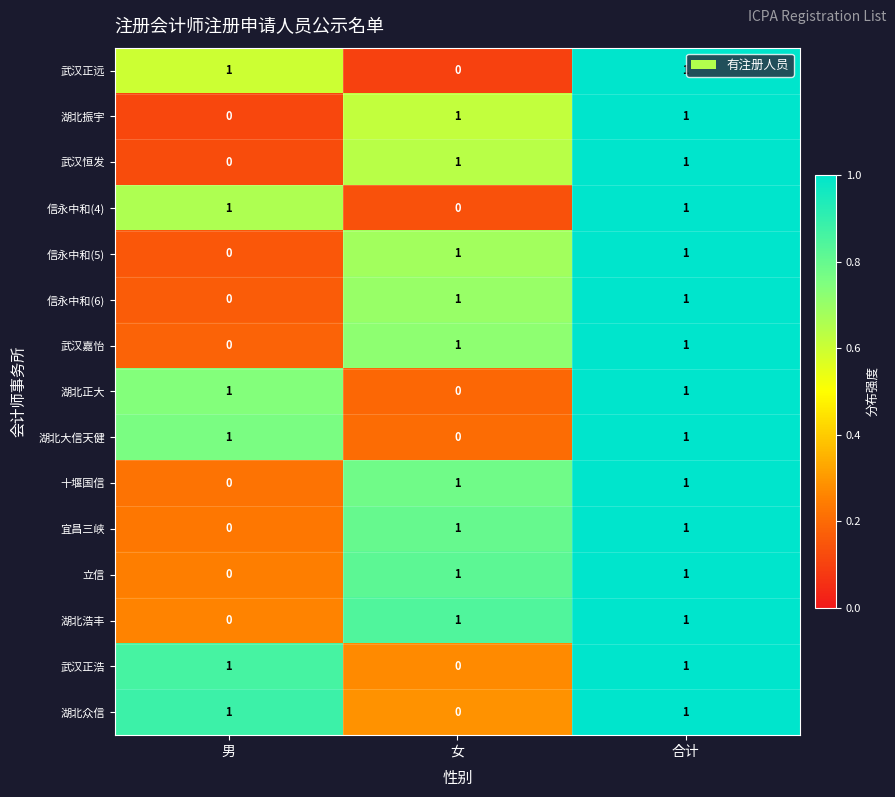

How many 武汉恒发 values are between 0 and 1?

3